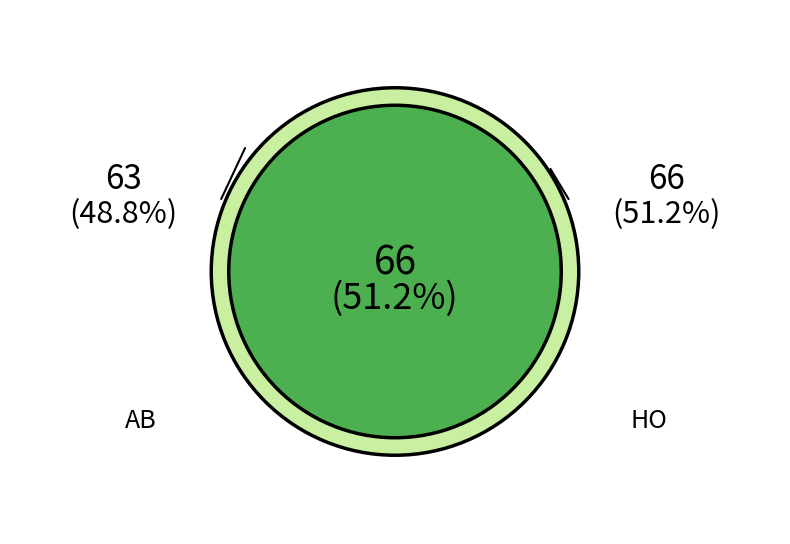

How many slices are in this pie chart?

2